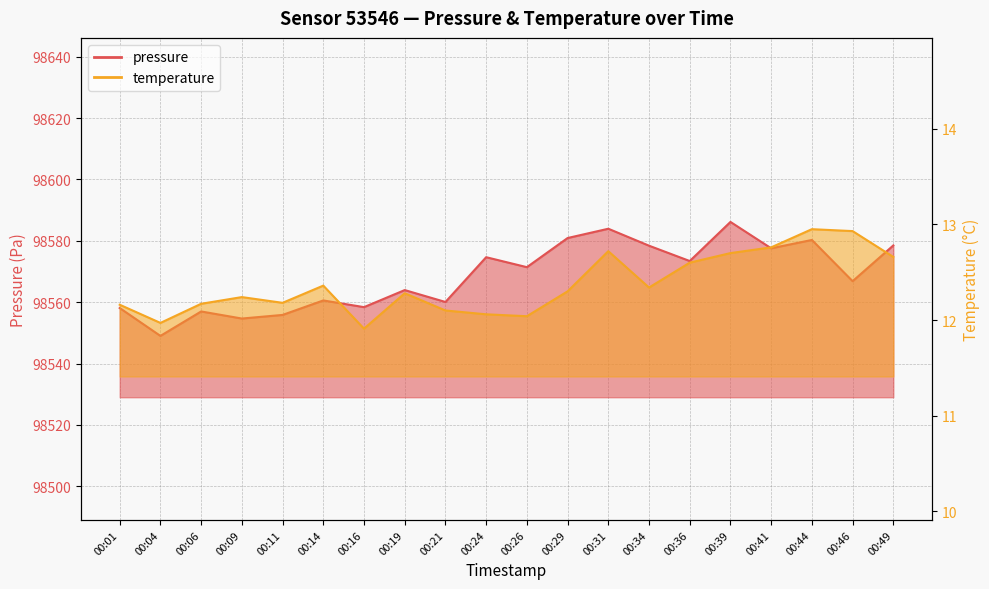

What is the highest value of the temperature series?

12.9